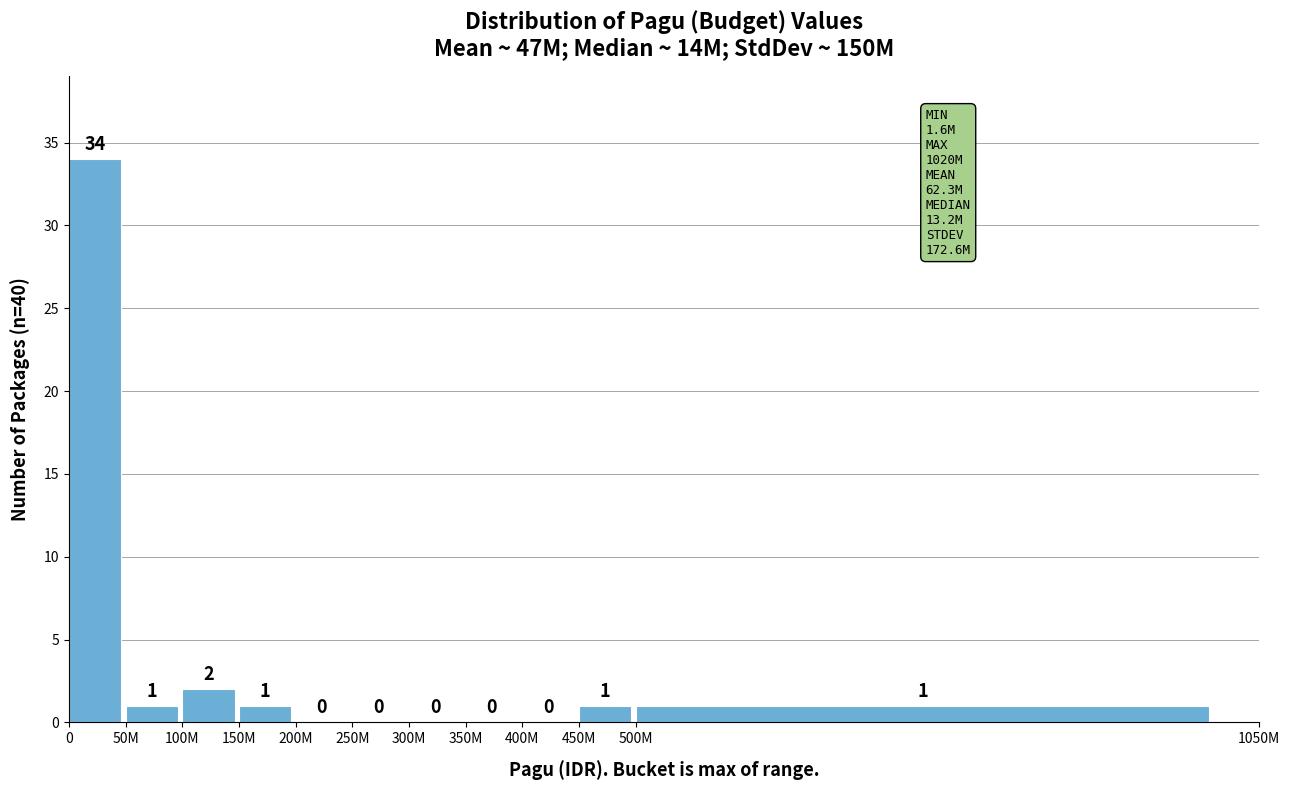

Reading left to right, transcribe all the data shown in this chart.

0=34	50M=1	100M=2	150M=1	200M=0	250M=0	300M=0	350M=0	400M=0	450M=1	500M=1